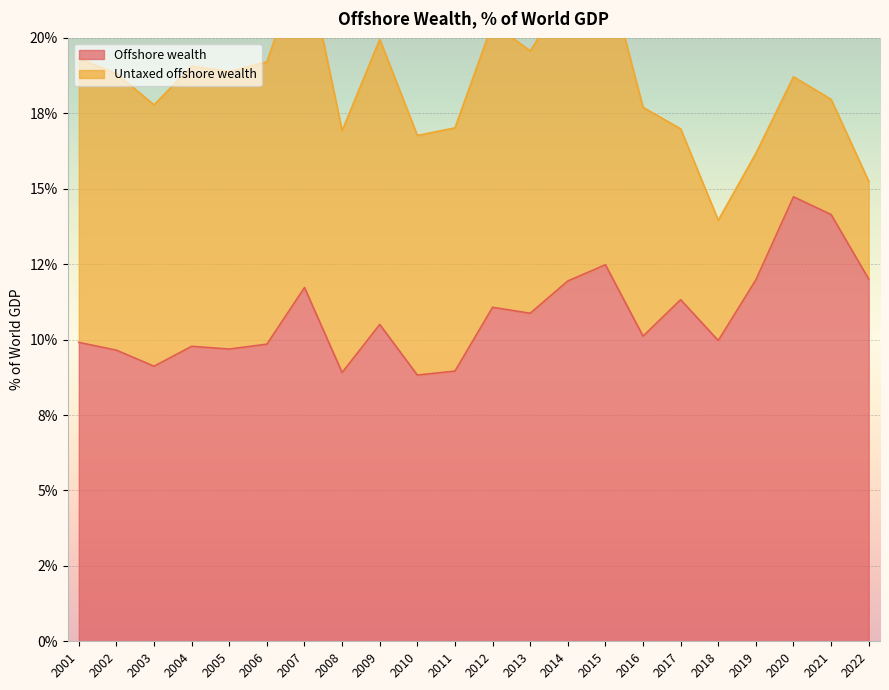

Which has a higher value, 2009 or 2005?

2009